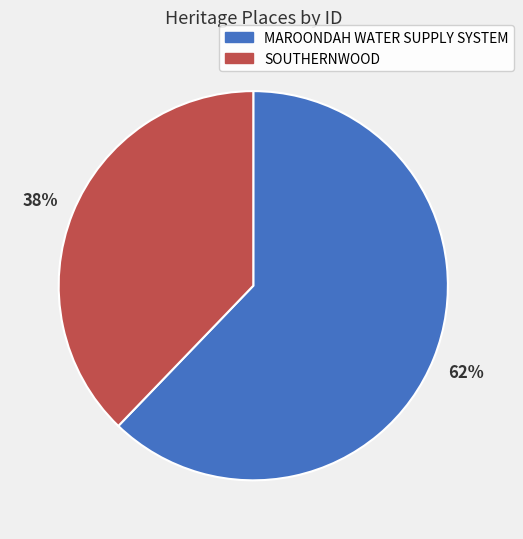

To the nearest percent, what portion does MAROONDAH WATER SUPPLY SYSTEM represent?

62%